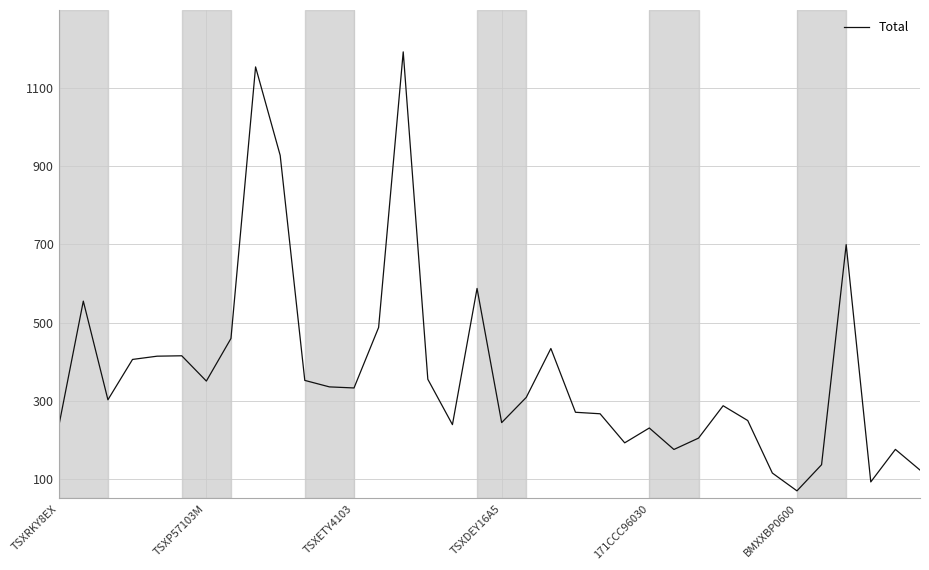

What is the difference between the maximum and minimum values?

1123.5